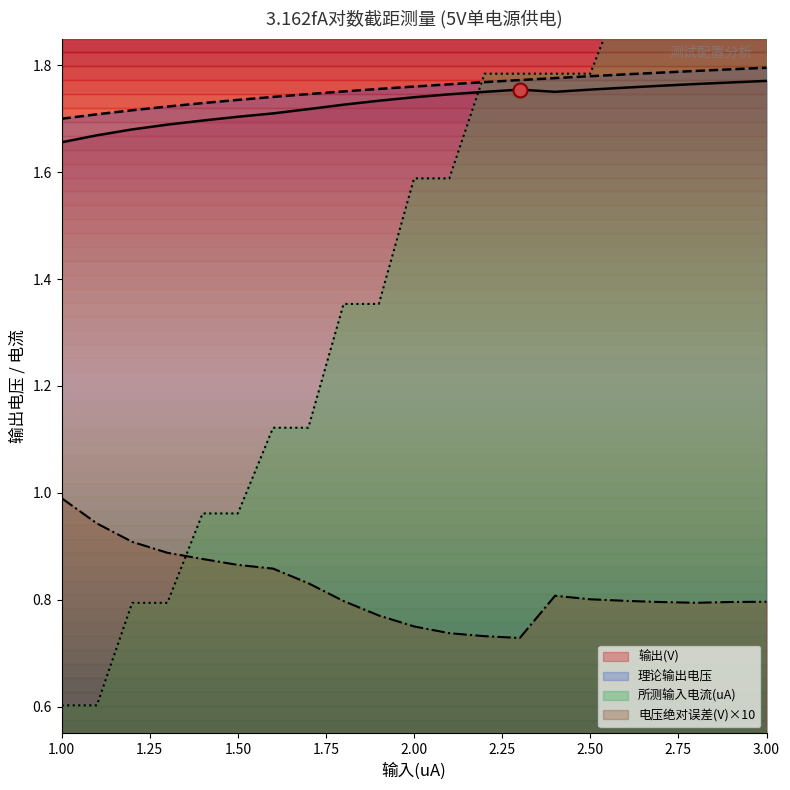

Which series contains the lowest Y value?

所测输入电流(uA)